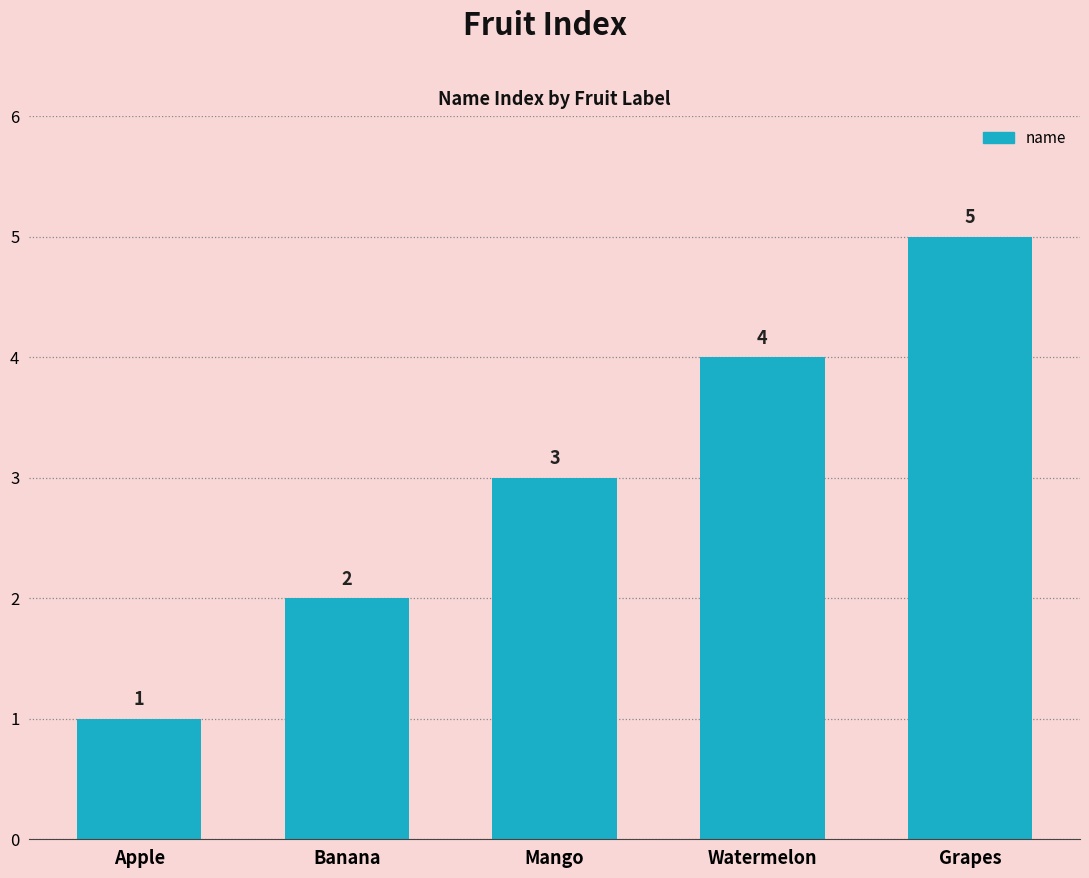

Reading left to right, list all the values displayed in this chart.

1	2	3	4	5